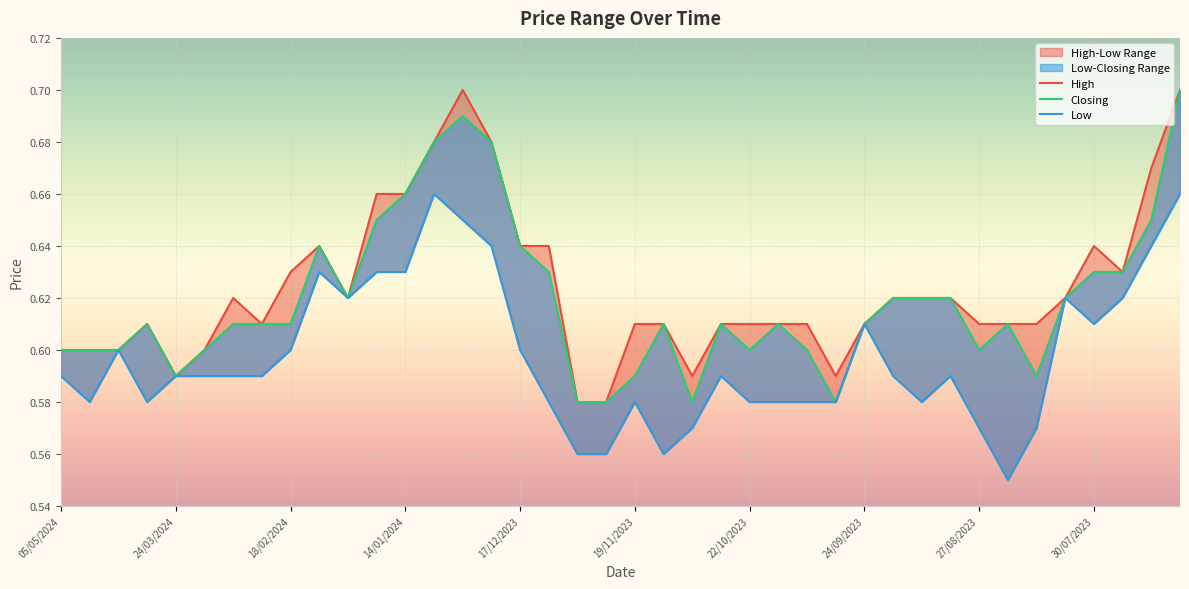

What is the sum of the Closing values at 25 and 39?

1.3